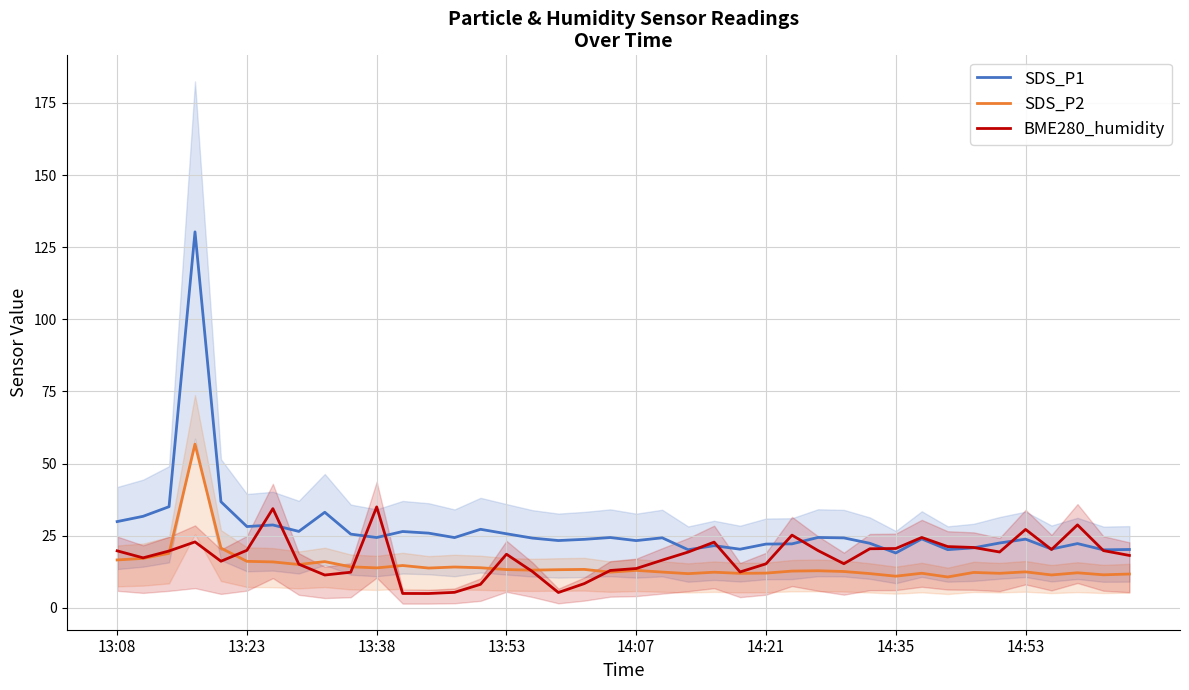

Rank the series by their average value, from lowest to highest.

SDS_P2, BME280_humidity, SDS_P1